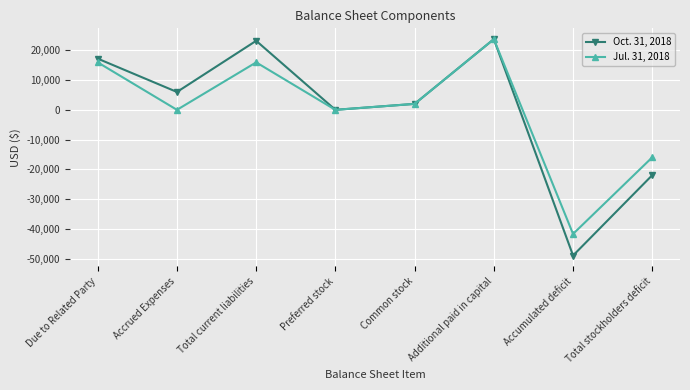

What is the maximum value for Oct. 31, 2018?

23750